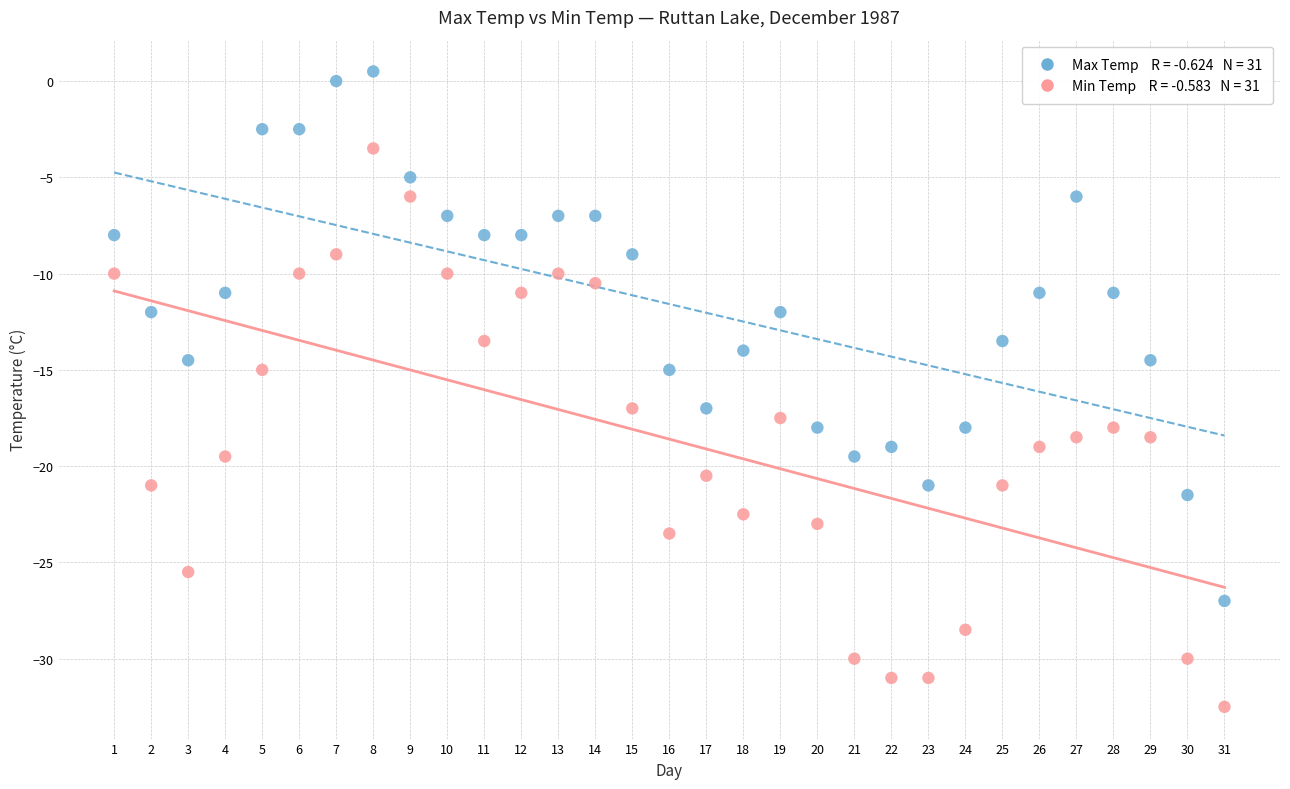

Across all data points, what is the range of Y values (max minus min)?

33.0